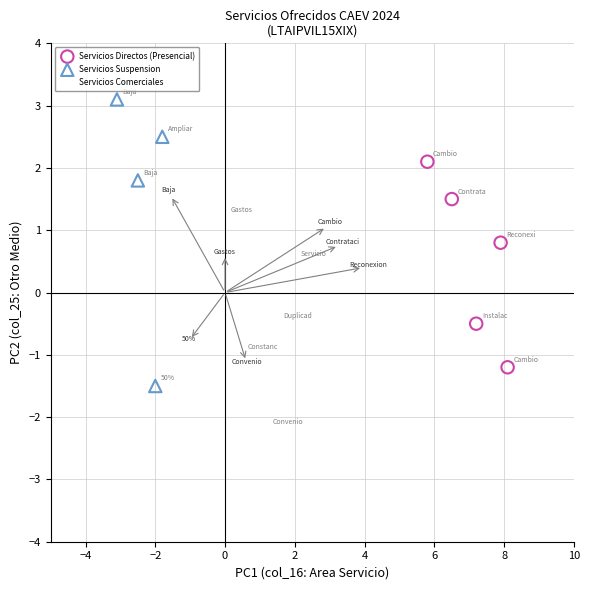

Which series has the widest spread of Y values?

Servicios Suspension